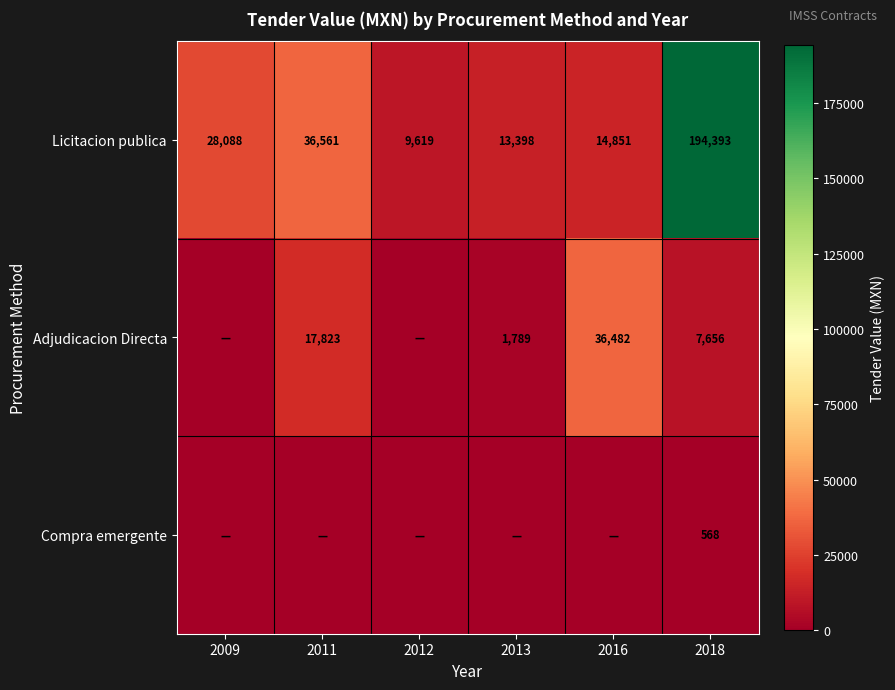

At which category does the chart reach its minimum across all series?

2009